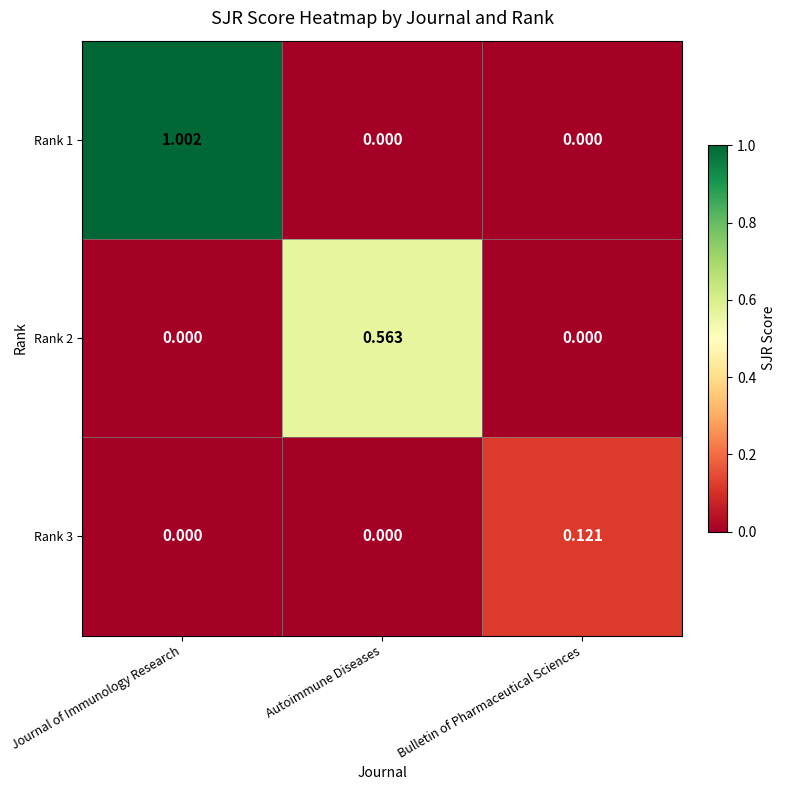

Which series has the widest spread of values?

Rank 1